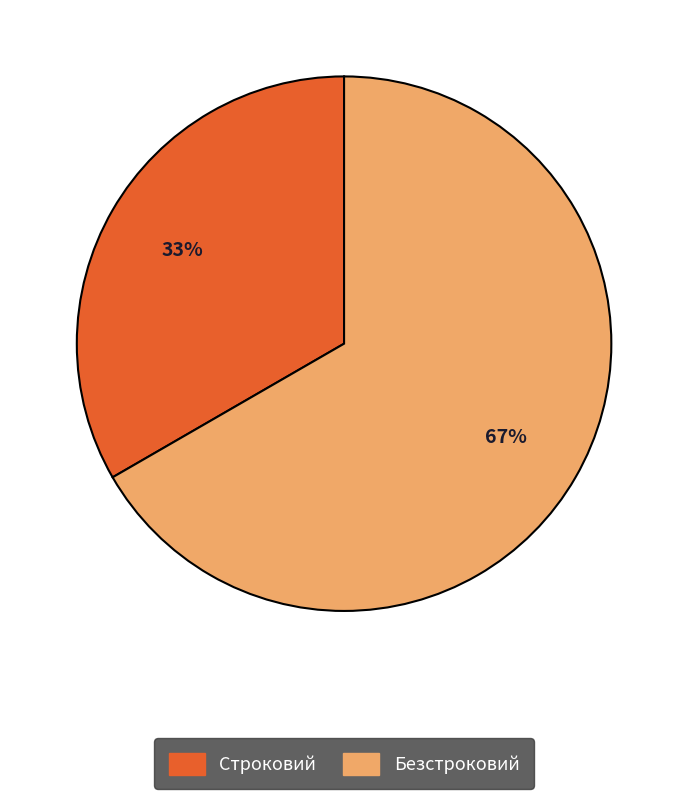

The Безстроковий slice represents 59% of the pie. True or false?

False